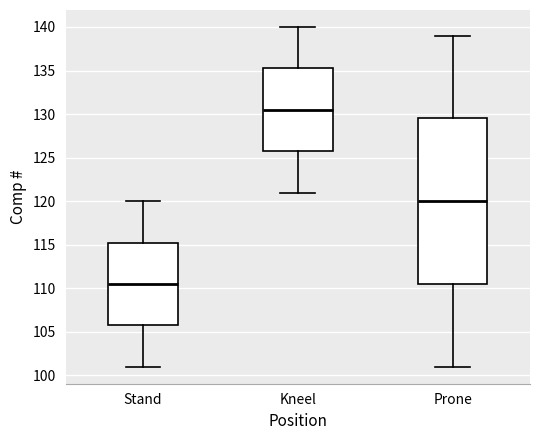

Which box's median line is the highest?

Kneel